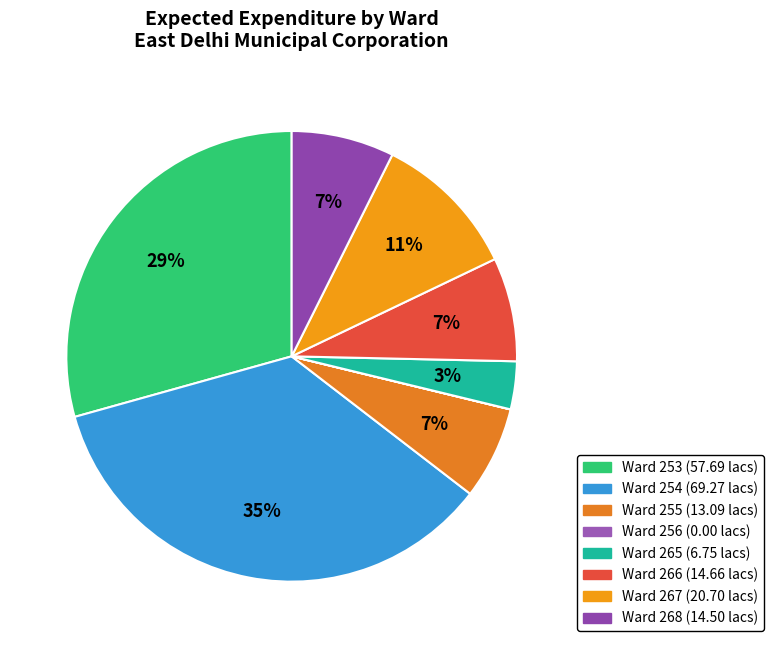

Does Ward 255 account for over 50% of the chart?

No